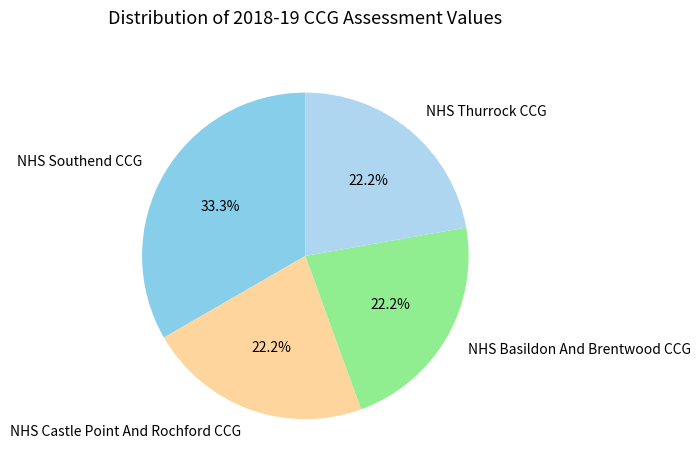

Does NHS Thurrock CCG account for over 50% of the chart?

No